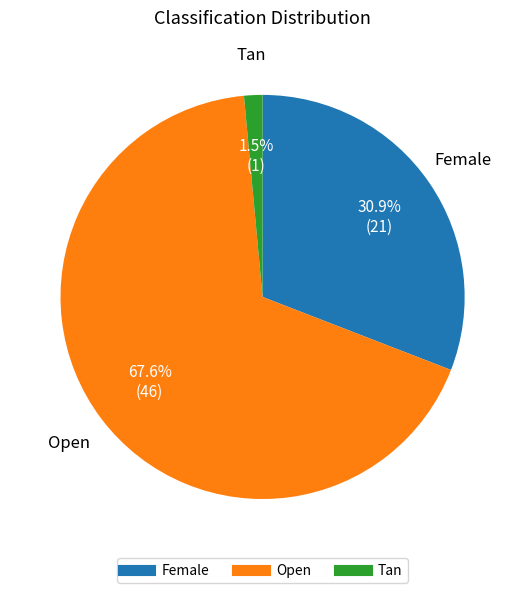

Combined, what portion of the pie is Female and Open?

98.5%